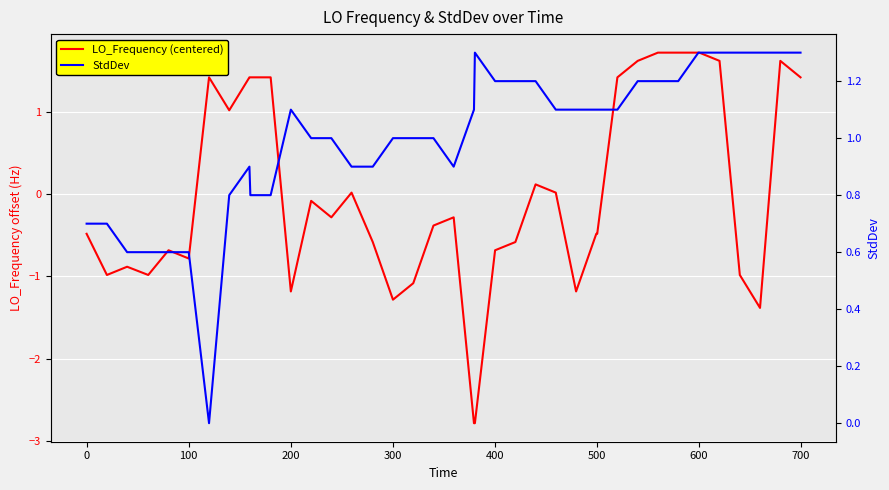

List the series in order of their overall mean, lowest first.

LO_Frequency (centered), StdDev